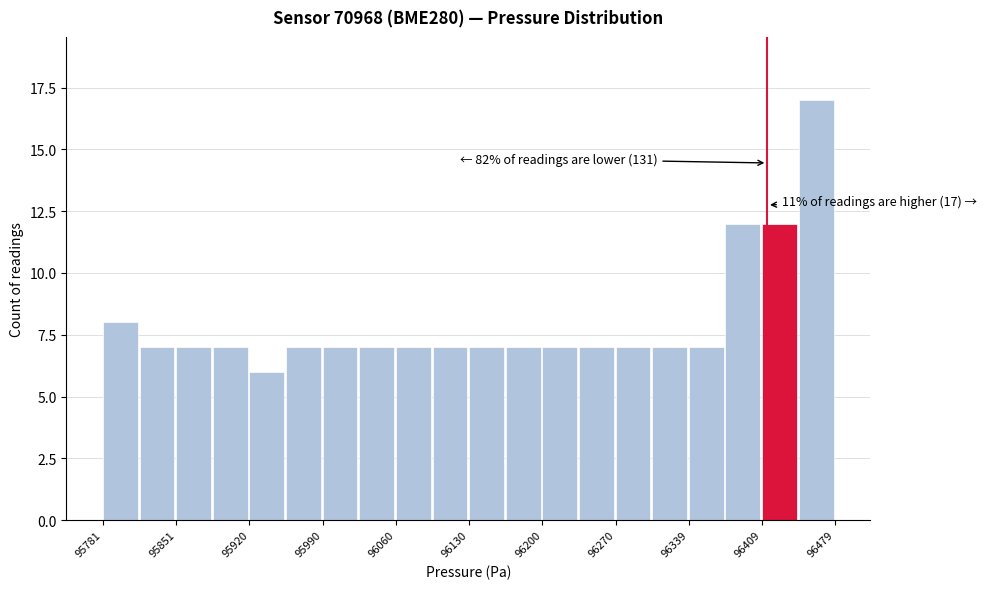

Around what value on the x-axis is the tallest bar? Give the approximate position of its centre, as read against the axis.

96460